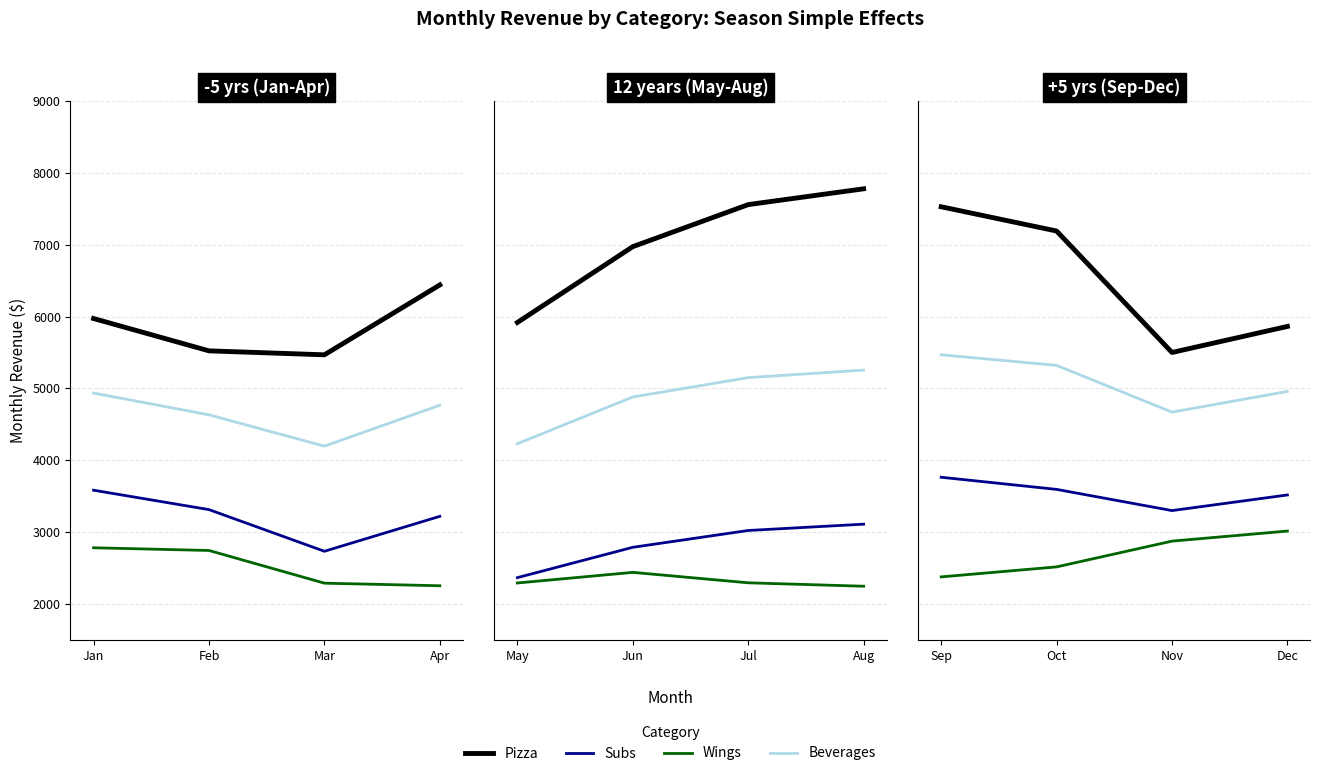

How many values in the Beverages series exceed 5320?

2